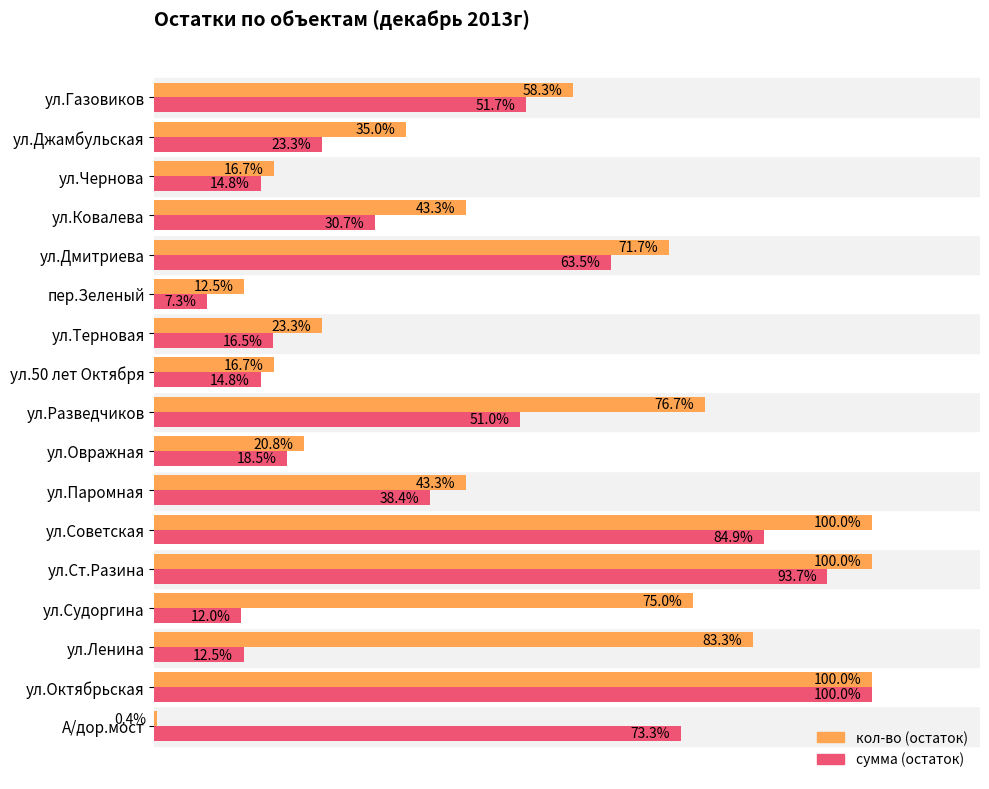

Where is сумма (остаток) nearest to the value 53?

ул.Газовиков